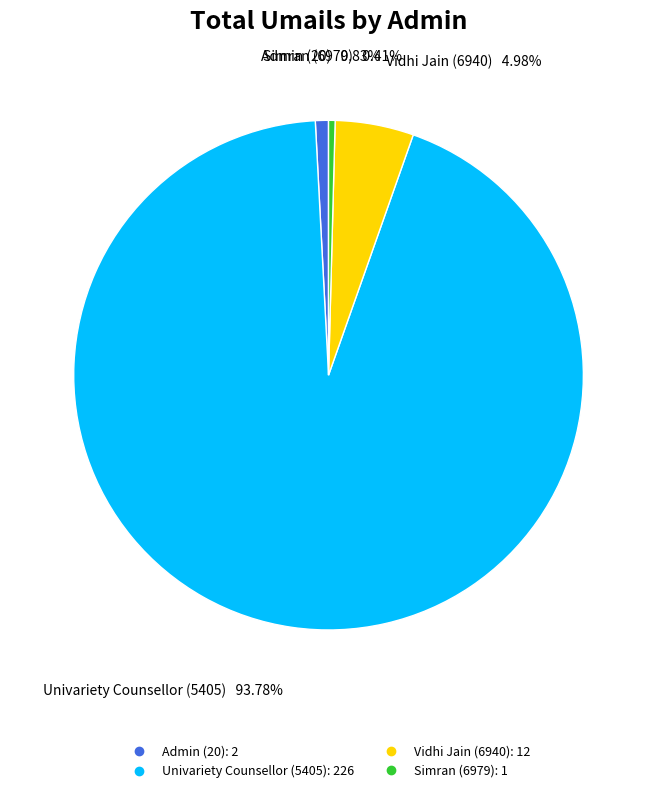

Does Univariety Counsellor (5405) account for over 50% of the chart?

Yes